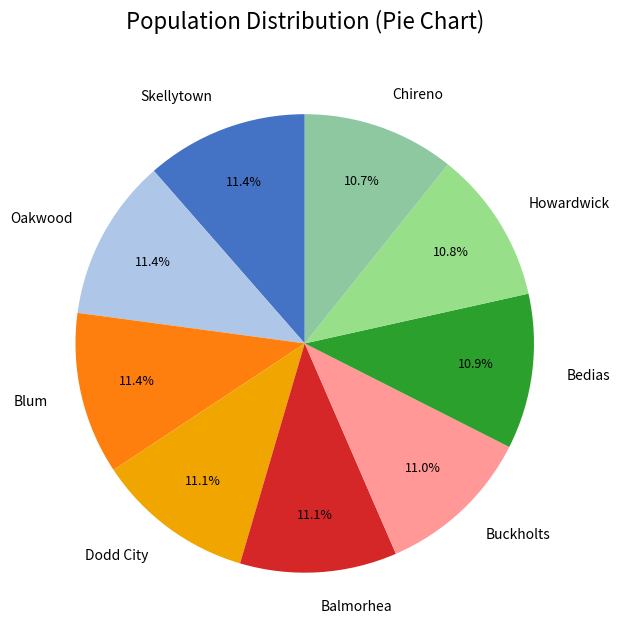

What percentage is the Dodd City slice, to the nearest percent?

11%